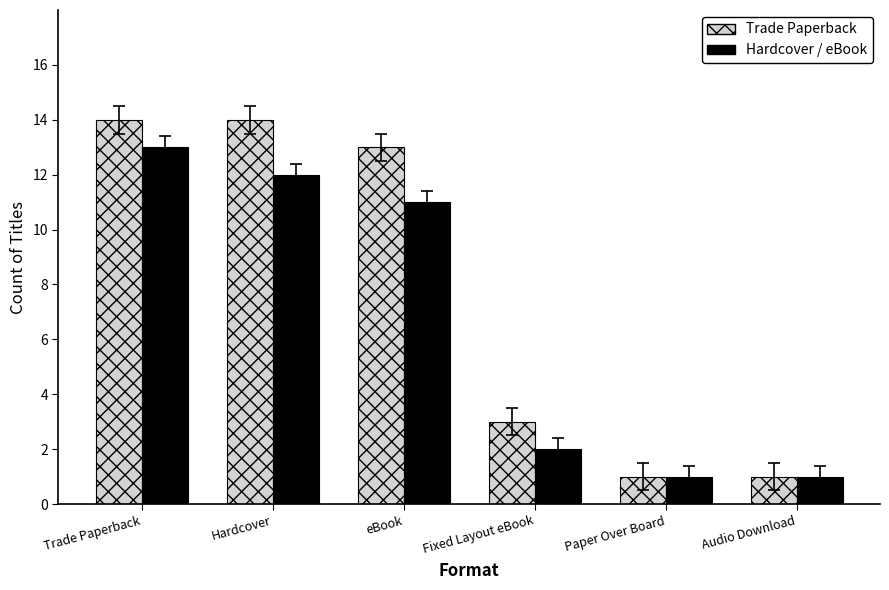

Is it true that Trade Paperback equals 1 at Fixed Layout eBook?

False